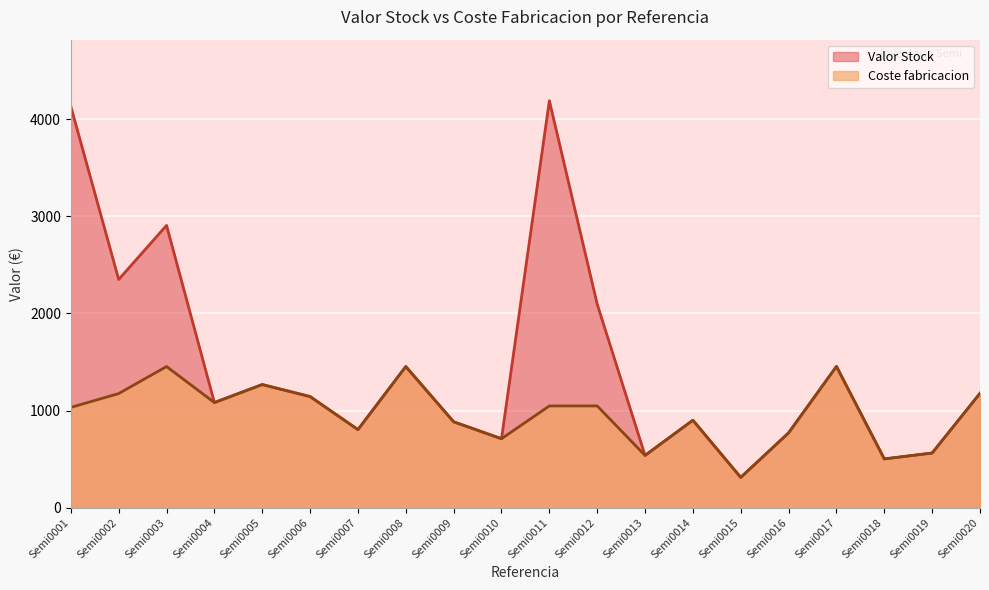

At which label is Valor Stock closest to 2251?

Semi0002